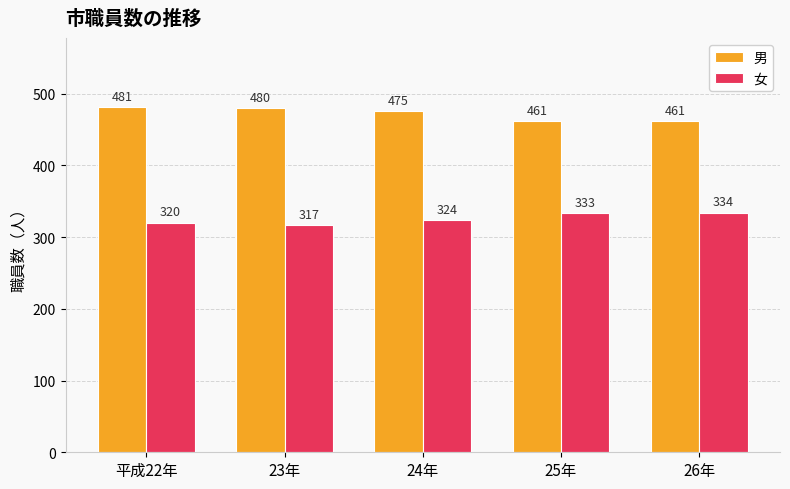

Which category has the highest value across all series?

平成22年